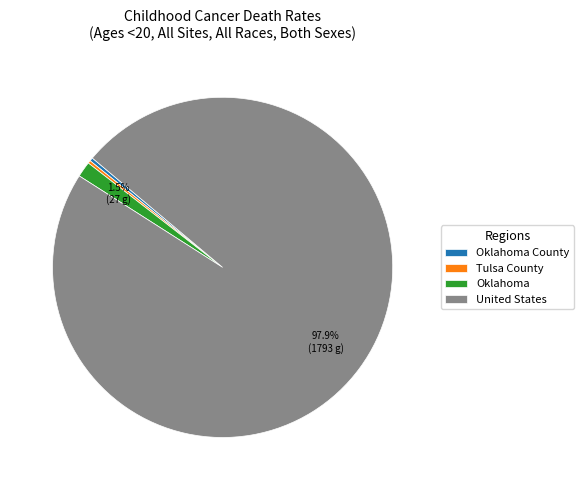

To the nearest percent, what is the difference between the largest and smallest slice percentages?

98%